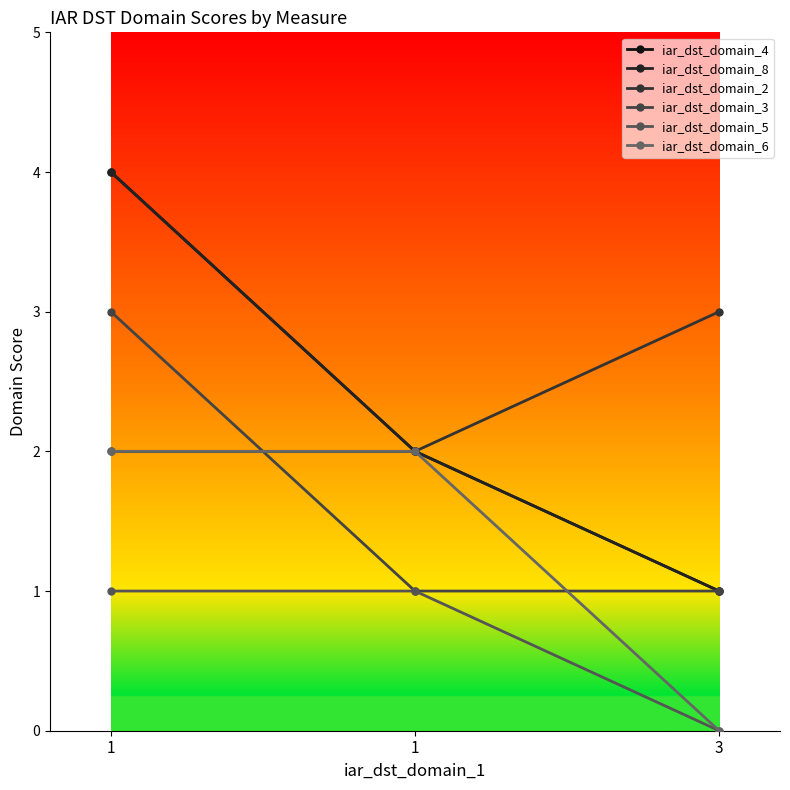

Which series has the largest total across all categories?

iar_dst_domain_4